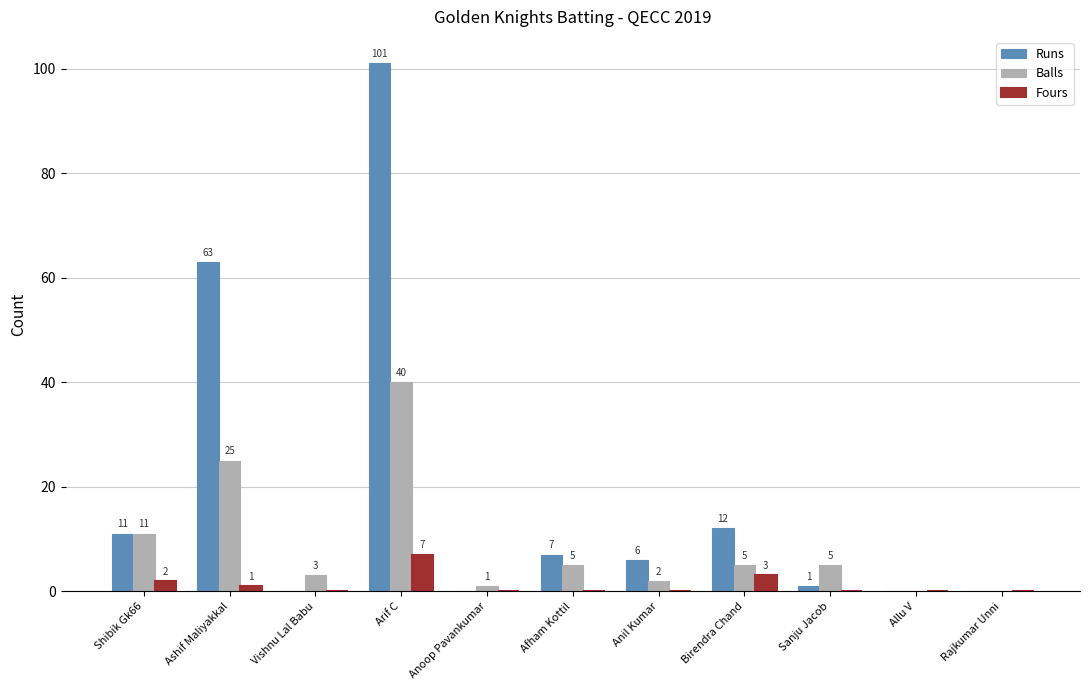

What is the sum of the Fours values at Arif C and Sanju Jacob?

7